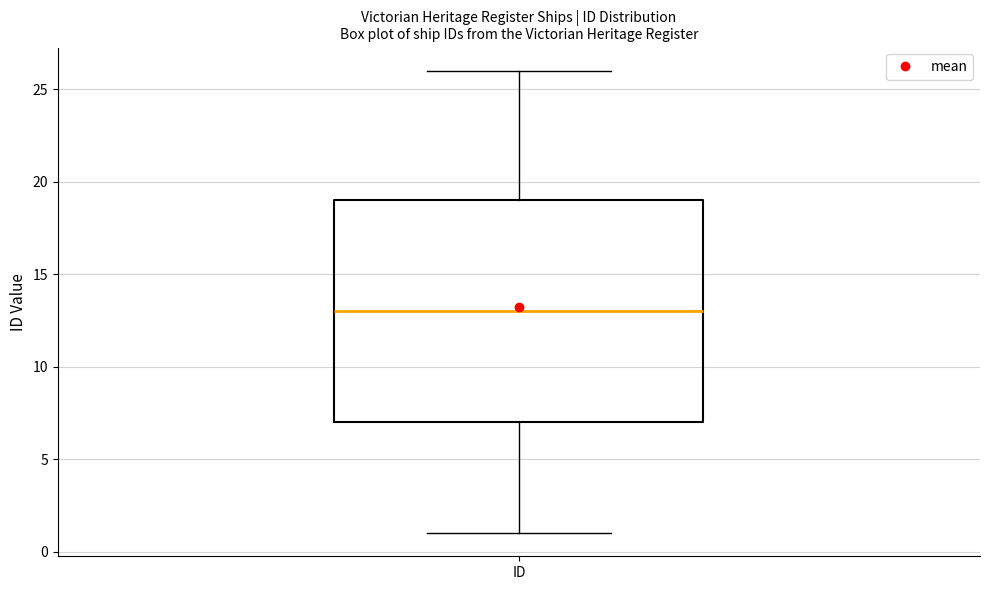

Where is the upper edge of the box for ID on the y-axis? The values are not printed on the chart, so give them approximately, as read against the axis.

19